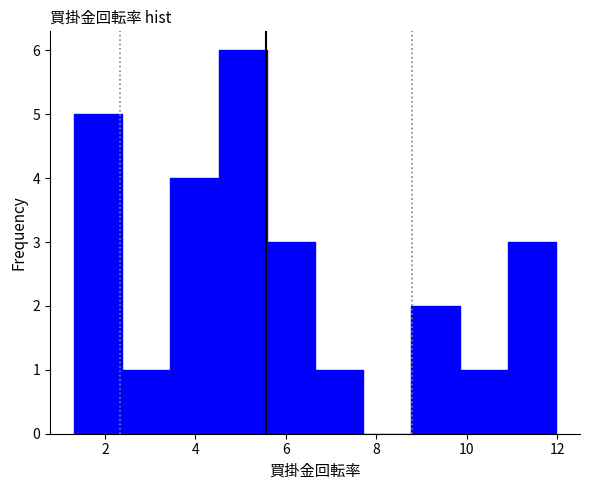

Reading left to right, list every bar in this chart as the range it spans on the x-axis followed by its height. Neither the bar edges nor the heights are printed on the chart, so give them approximately, as read against the axes.

1.4 to 2.4: 5
2.4 to 3.4: 1
3.4 to 4.6: 4
4.6 to 5.6: 6
5.6 to 6.6: 3
6.6 to 7.8: 1
7.8 to 8.8: 0
8.8 to 9.8: 2
9.8 to 11.0: 1
11.0 to 12.0: 3